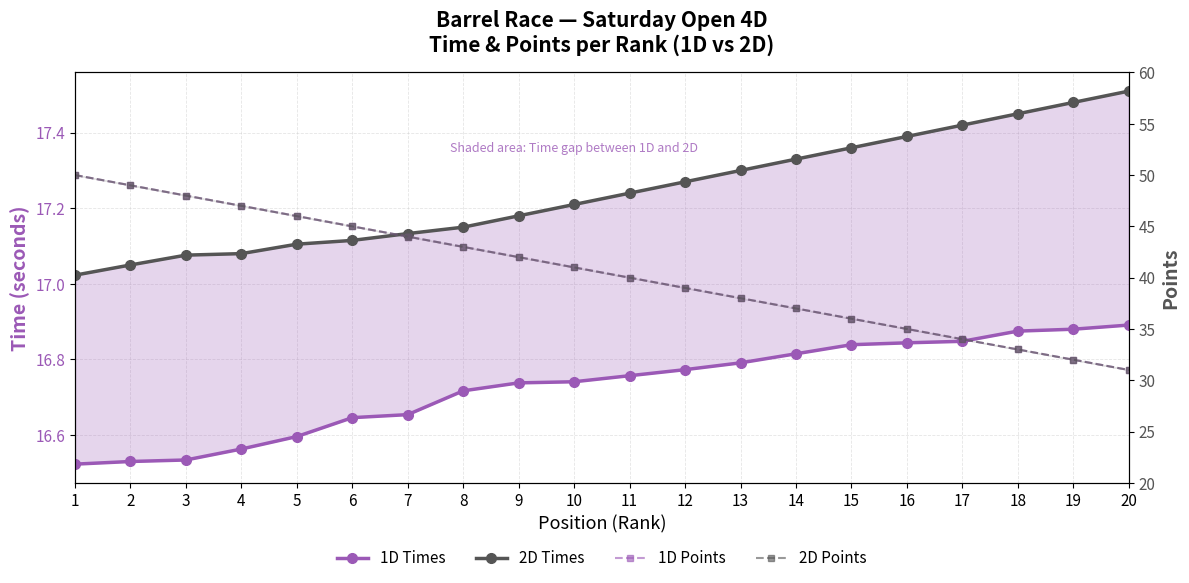

What is the maximum value for 2D Times?

17.5